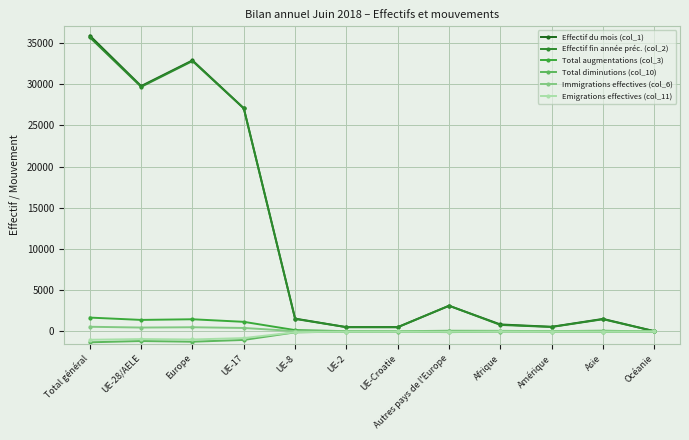

Reading right to left, what are all the values shown in this chart?

Effectif du mois (col_1): Océanie=31	Asie=1522	Amérique=565	Afrique=850	Autres pays de l'Europe=3110	UE-Croatie=529	UE-2=522	UE-8=1557	UE-17=27069	Europe=32871	UE-28/AELE=29761	Total général=35870
Effectif fin année préc. (col_2): Océanie=30	Asie=1481	Amérique=544	Afrique=789	Autres pays de l'Europe=3127	UE-Croatie=506	UE-2=519	UE-8=1519	UE-17=27038	Europe=32791	UE-28/AELE=29664	Total général=35661
Total augmentations (col_3): Océanie=3	Asie=85	Amérique=40	Afrique=69	Autres pays de l'Europe=79	UE-Croatie=33	UE-2=36	UE-8=161	UE-17=1166	Europe=1478	UE-28/AELE=1399	Total général=1681
Total diminutions (col_10): Océanie=-2	Asie=-39	Amérique=-22	Afrique=-8	Autres pays de l'Europe=-84	UE-Croatie=-6	UE-2=-18	UE-8=-107	UE-17=-1030	Europe=-1246	UE-28/AELE=-1162	Total général=-1317
Immigrations effectives (col_6): Océanie=3	Asie=23	Amérique=24	Afrique=8	Autres pays de l'Europe=36	UE-Croatie=3	UE-2=5	UE-8=41	UE-17=423	Europe=510	UE-28/AELE=474	Total général=568
Emigrations effectives (col_11): Océanie=-2	Asie=-19	Amérique=-11	Afrique=-2	Autres pays de l'Europe=-48	UE-Croatie=-5	UE-2=-17	UE-8=-96	UE-17=-805	Europe=-972	UE-28/AELE=-924	Total général=-1006